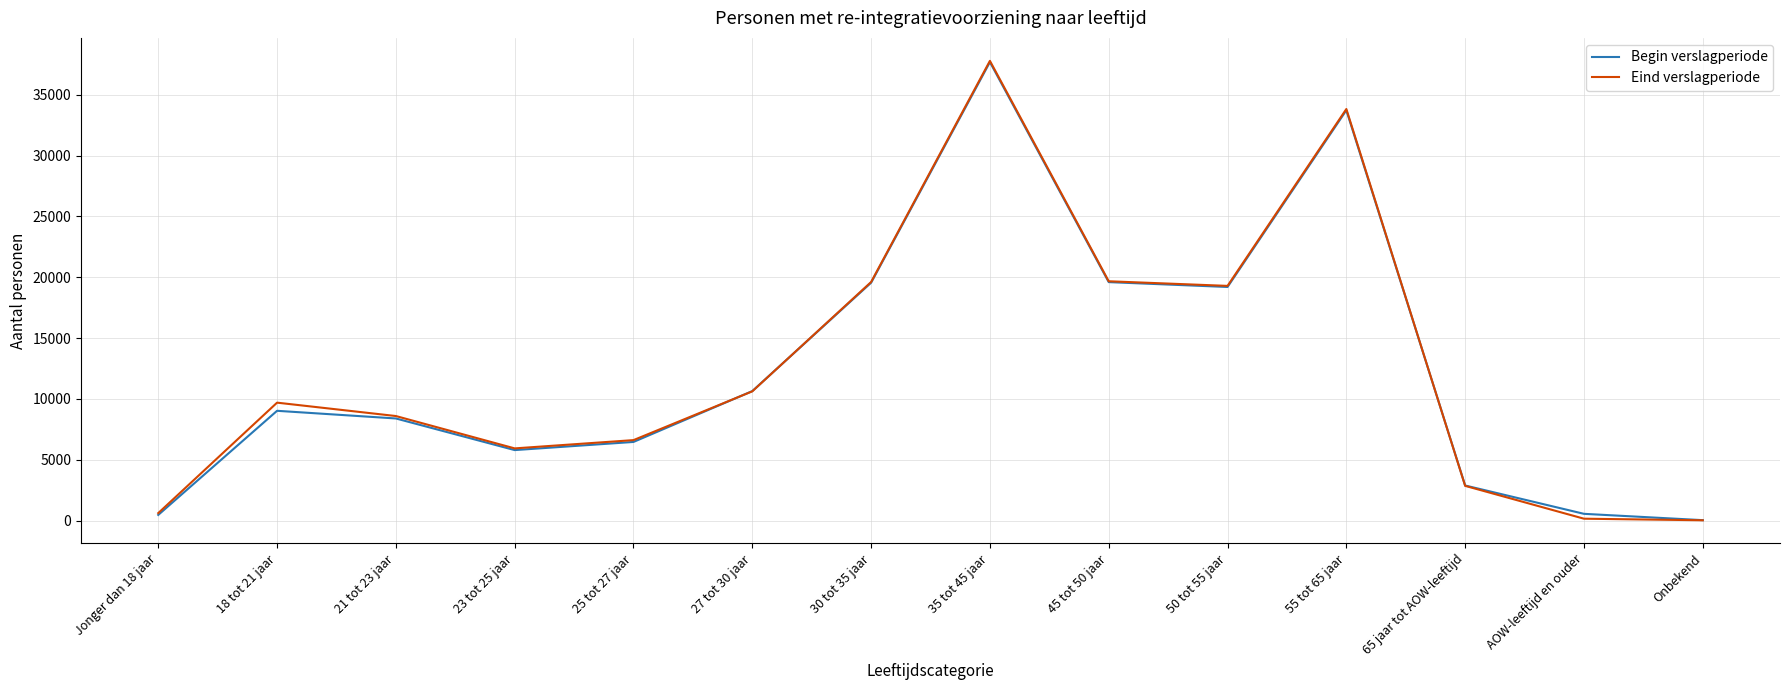

Is the value of Begin verslagperiode at 45 tot 50 jaar greater than the value of Eind verslagperiode at 55 tot 65 jaar?

No